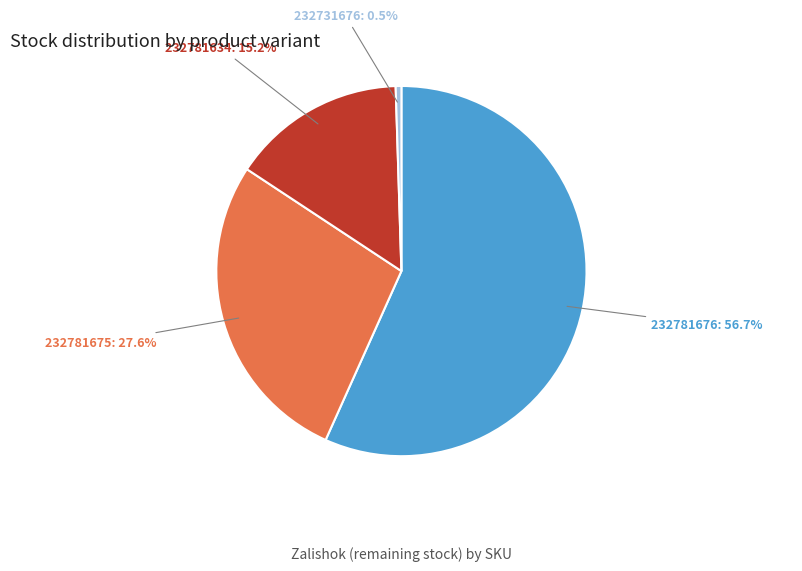

Is there any slice that represents more than half of the pie?

Yes